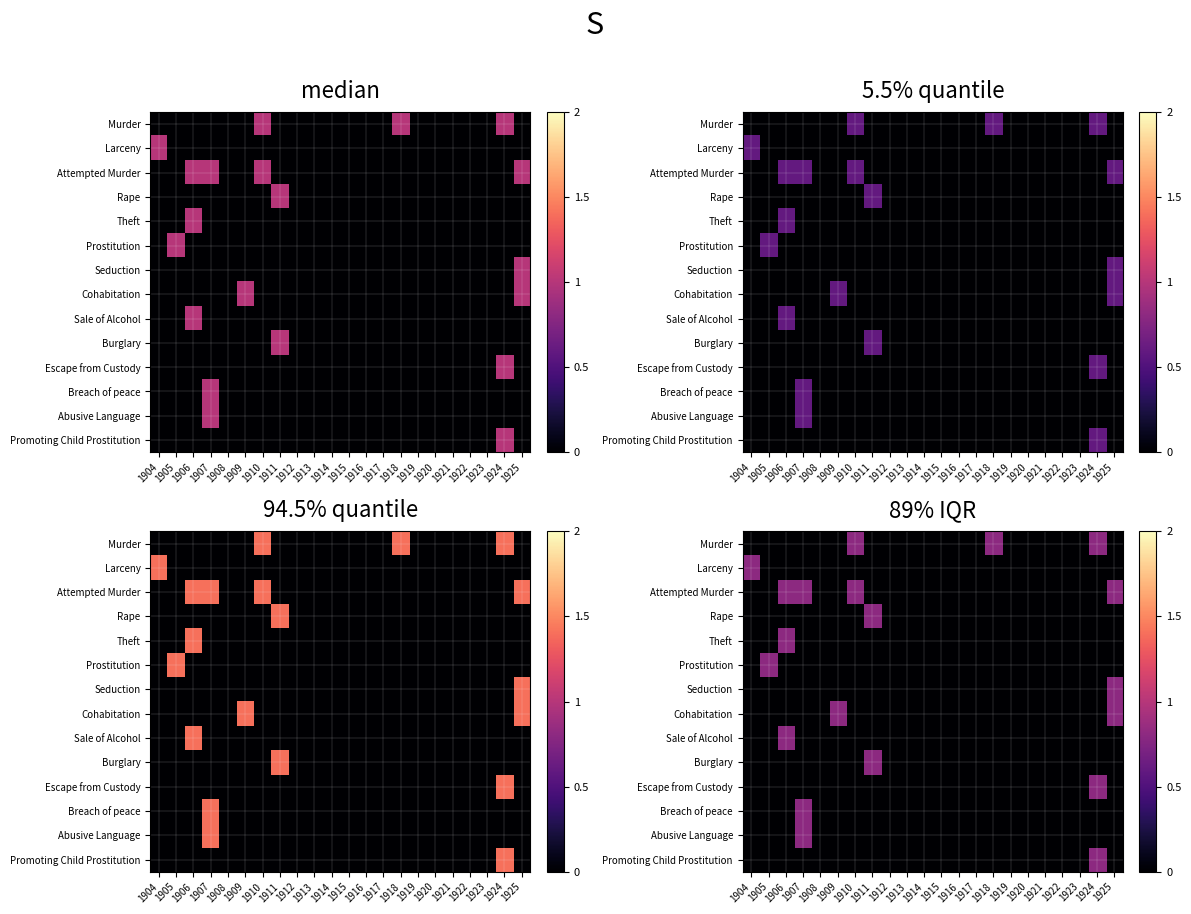

List the series in order of their peak value, lowest first.

Murder, Larceny, Attempted Murder, Rape, Theft, Prostitution, Seduction, Cohabitation, Sale of Alcohol, Burglary, Escape from Custody, Breach of peace, Abusive Language, Promoting Child Prostitution